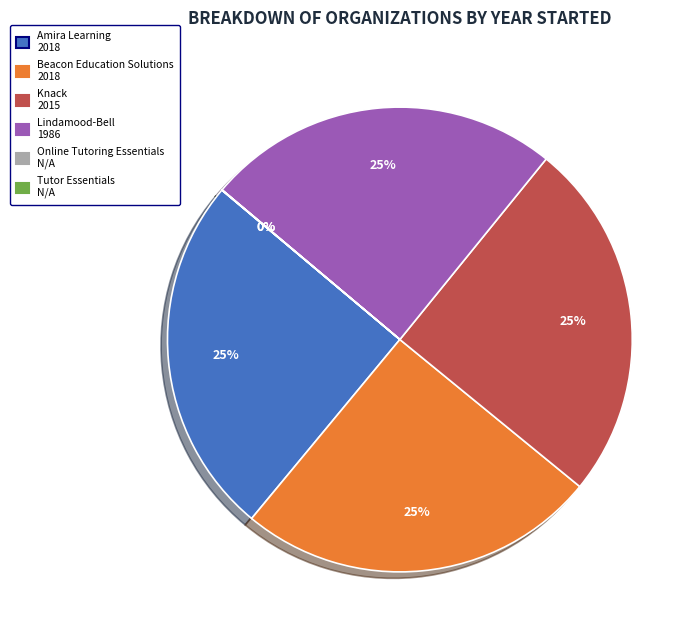

To the nearest percent, what is the average slice percentage?

17%